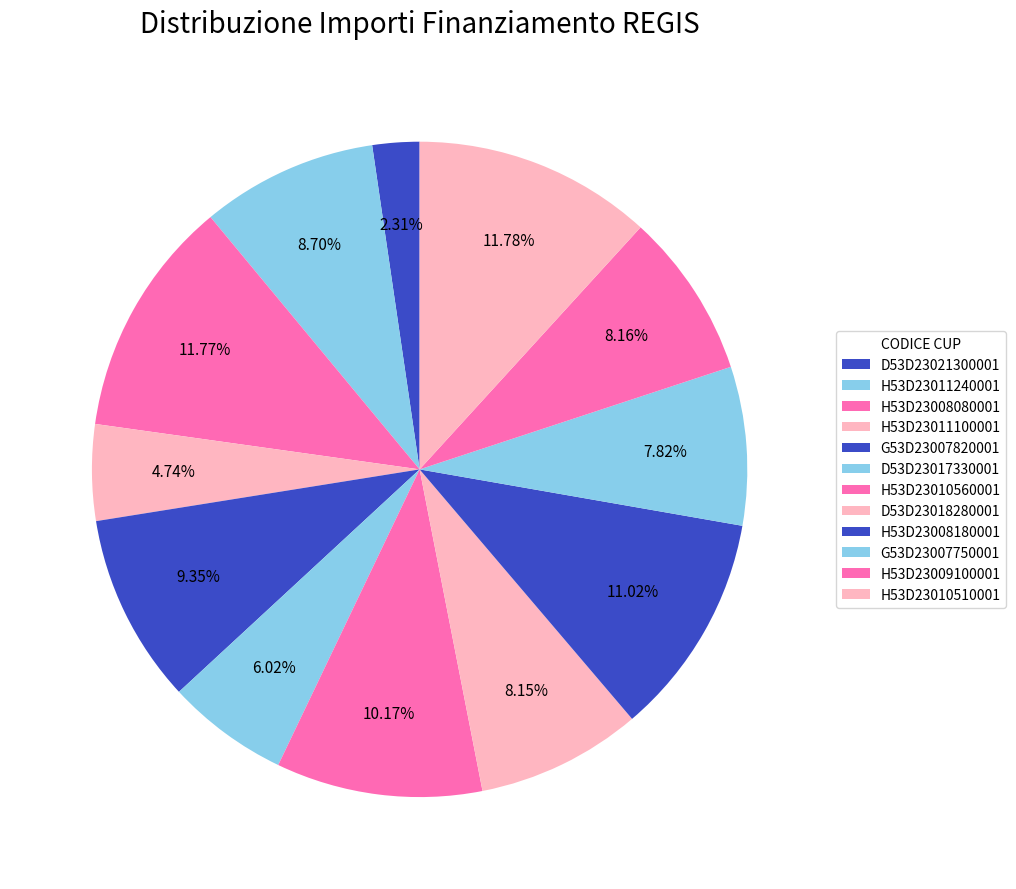

How many slices are in this pie chart?

12